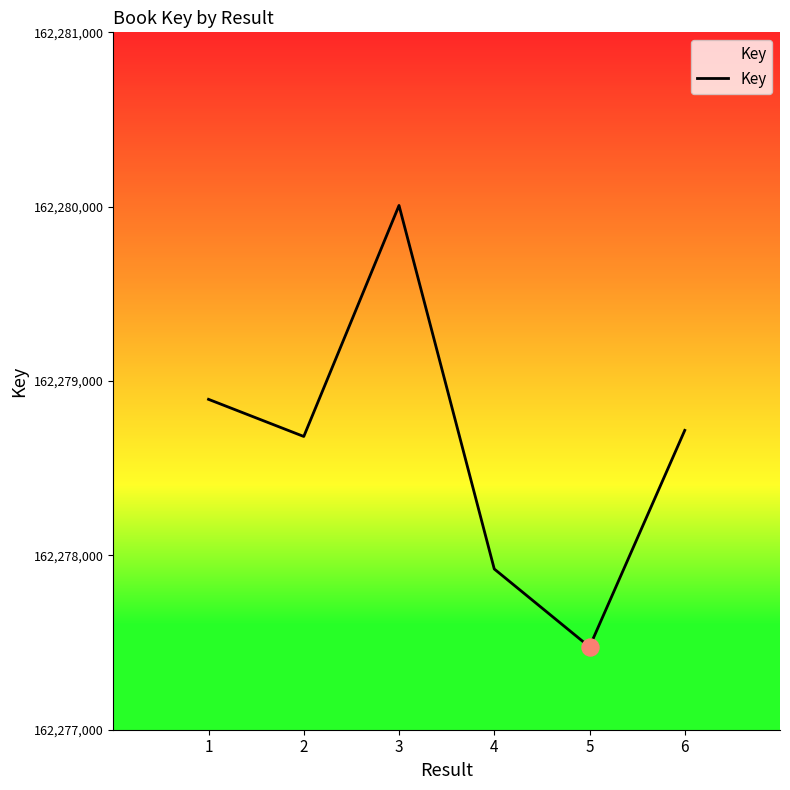

What is the change in value from 4 to 5?

-447